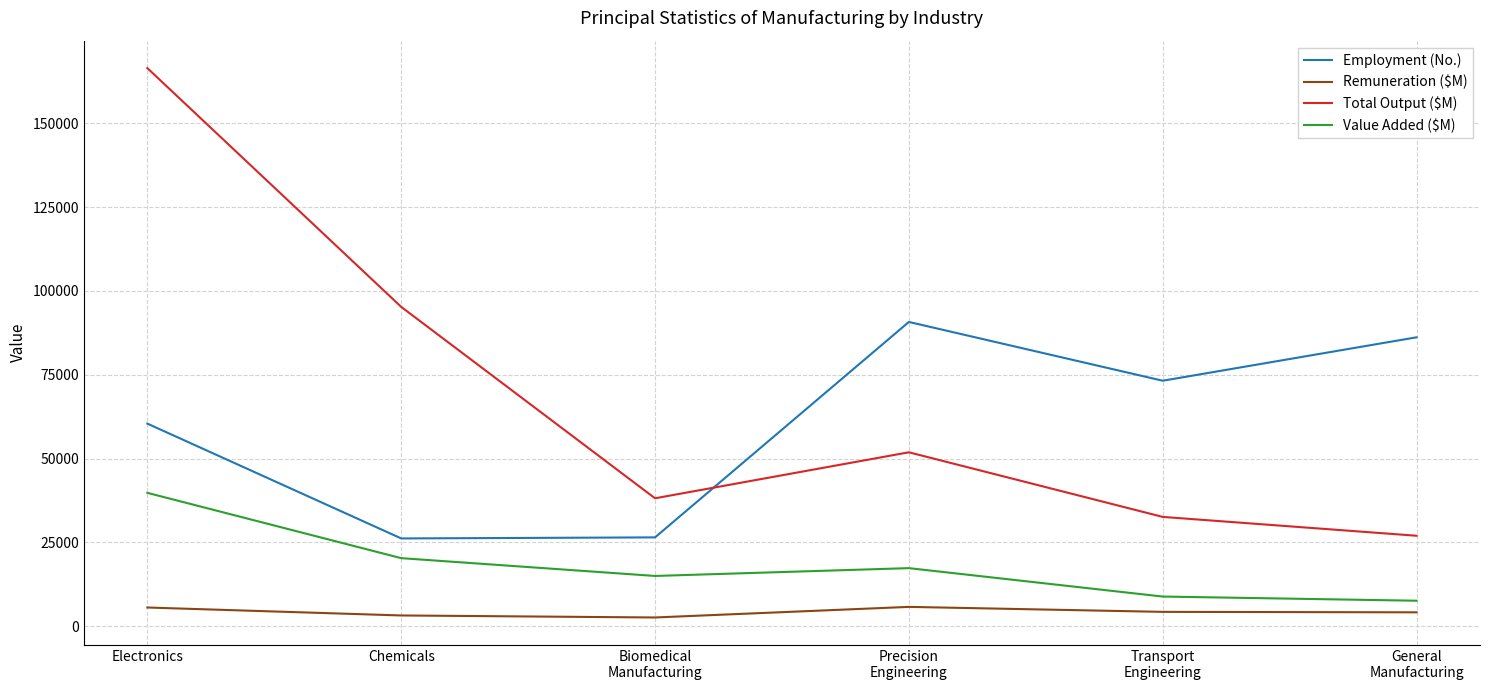

The value of Value Added ($M) at Chemicals is 27719. True or false?

False